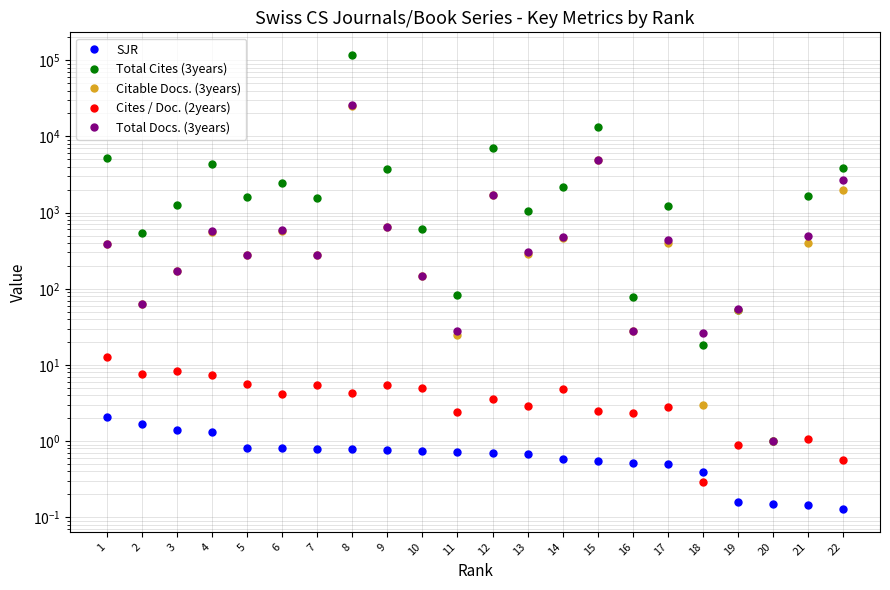

At which category does the chart reach its minimum across all series?

20